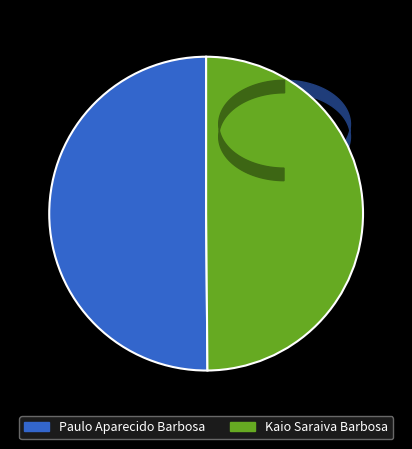

True or false: Kaio Saraiva Barbosa accounts for 62% of the total.

False